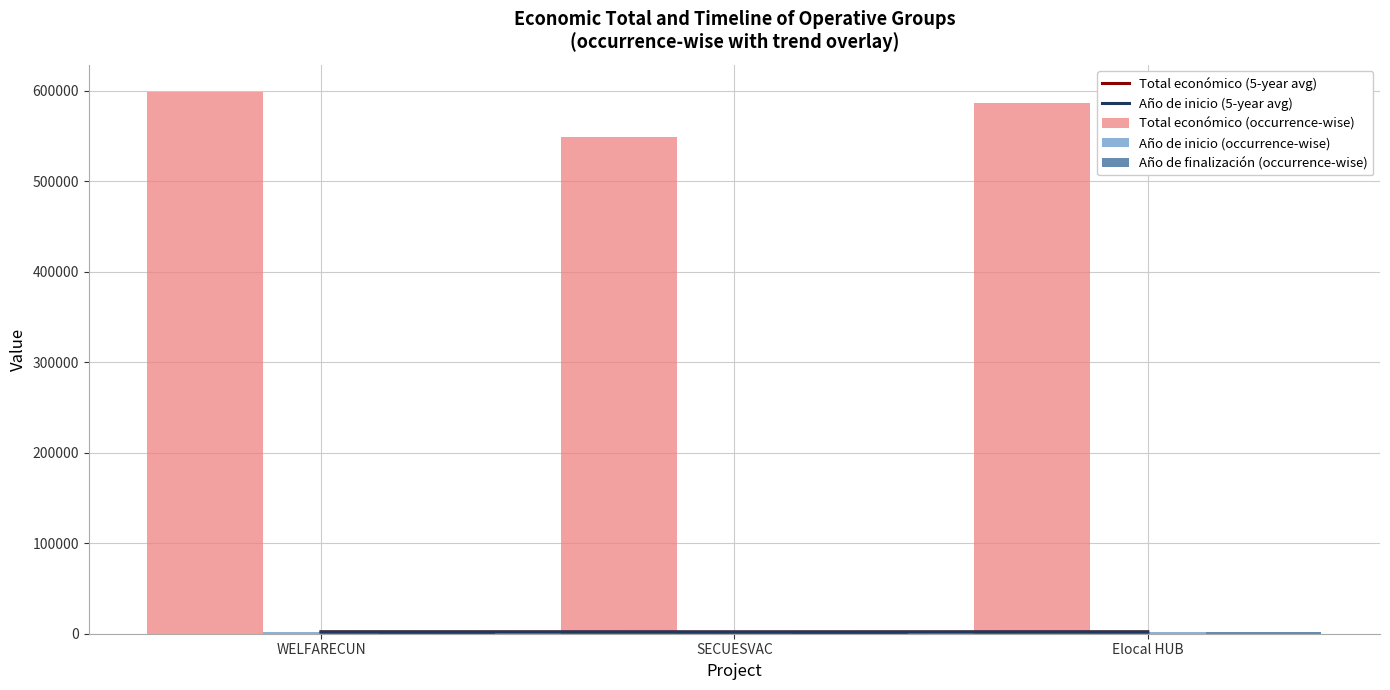

Which category has the highest value across all series?

WELFARECUN